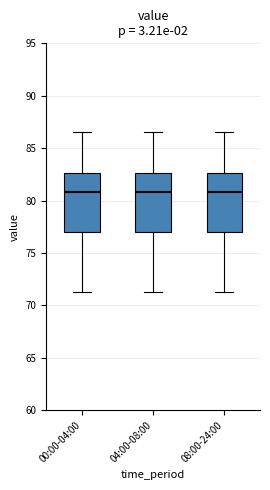

Reading left to right, transcribe this box plot: for each box, give where its median line is, the range the box spans, and where its two whiskers end, as read against the y-axis. The values are not printed on the chart, so give them approximately, as read against the axis.

00:00-04:00: median 81.0, box 77.0 to 82.5, whiskers 71.5 to 86.5
04:00-08:00: median 81.0, box 77.0 to 82.5, whiskers 71.5 to 86.5
08:00-24:00: median 81.0, box 77.0 to 82.5, whiskers 71.5 to 86.5